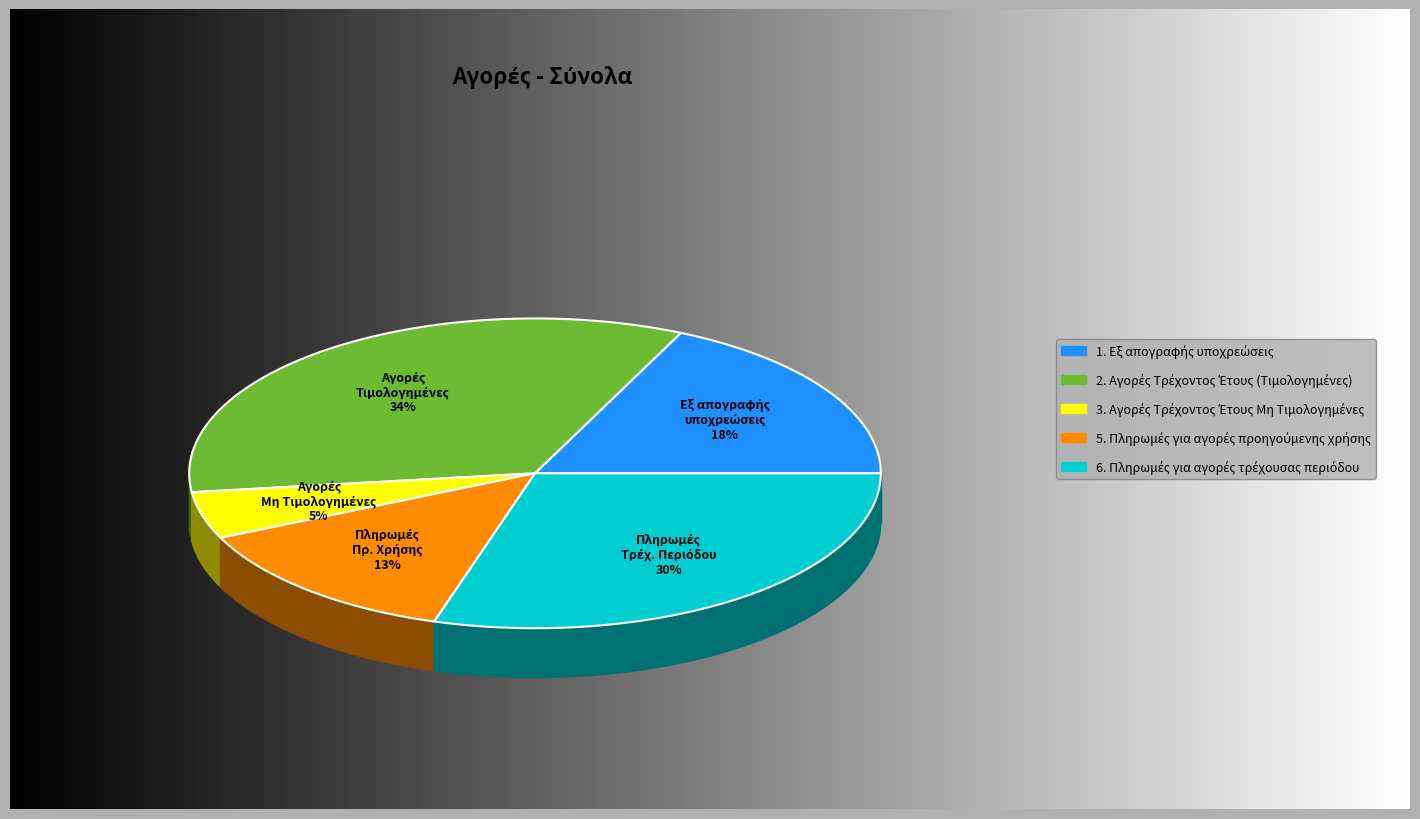

What percentage is the 2. Αγορές Τρέχοντος Έτους (Τιμολογημένες) slice, to the nearest percent?

34%